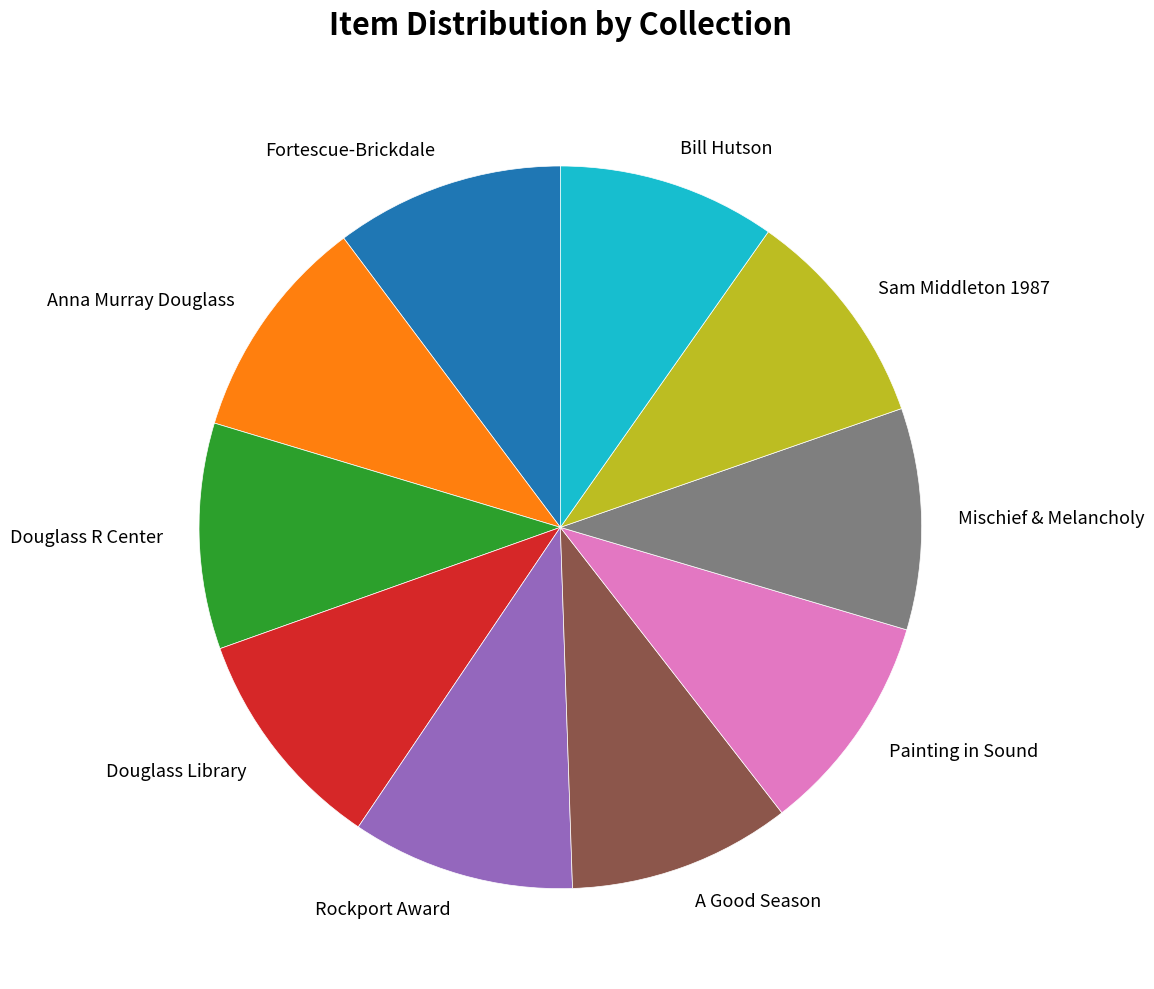

Is the sum of Douglass R Center and Fortescue-Brickdale greater than half?

No